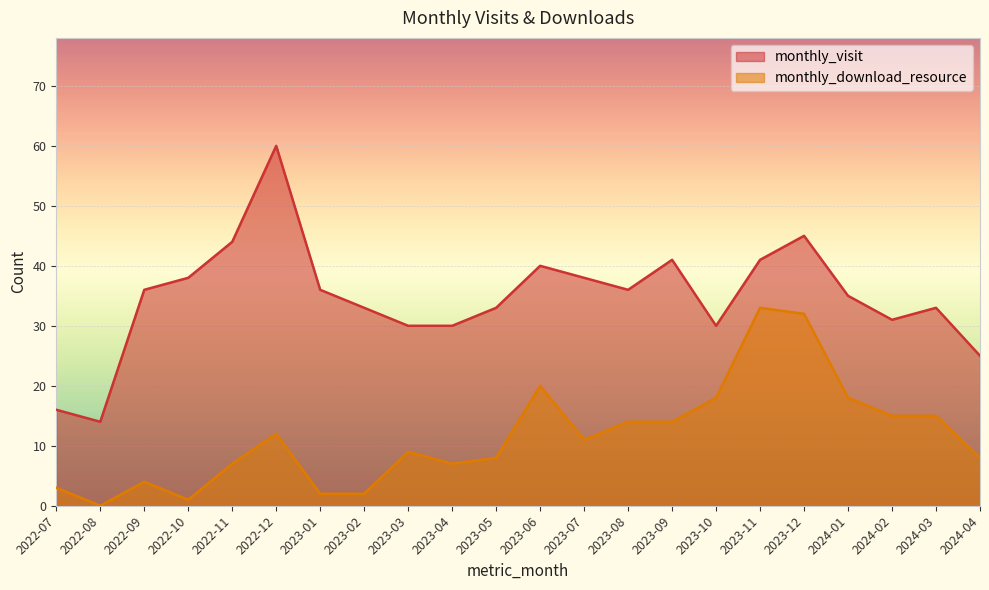

Rank the categories by monthly_visit value from lowest to highest.

2022-08, 2022-07, 2024-04, 2023-03, 2023-04, 2023-10, 2024-02, 2023-02, 2023-05, 2024-03, 2024-01, 2022-09, 2023-01, 2023-08, 2022-10, 2023-07, 2023-06, 2023-09, 2023-11, 2022-11, 2023-12, 2022-12